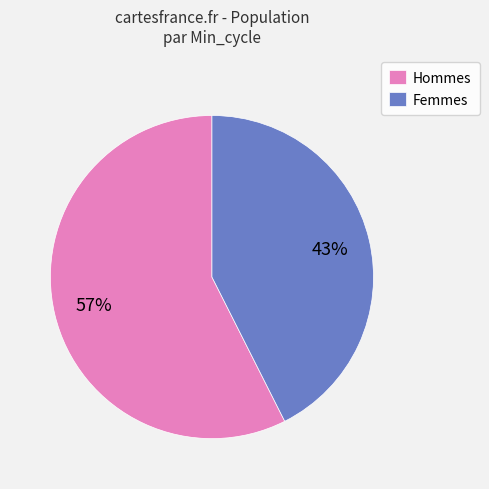

To the nearest percent, what is the average slice percentage?

50%